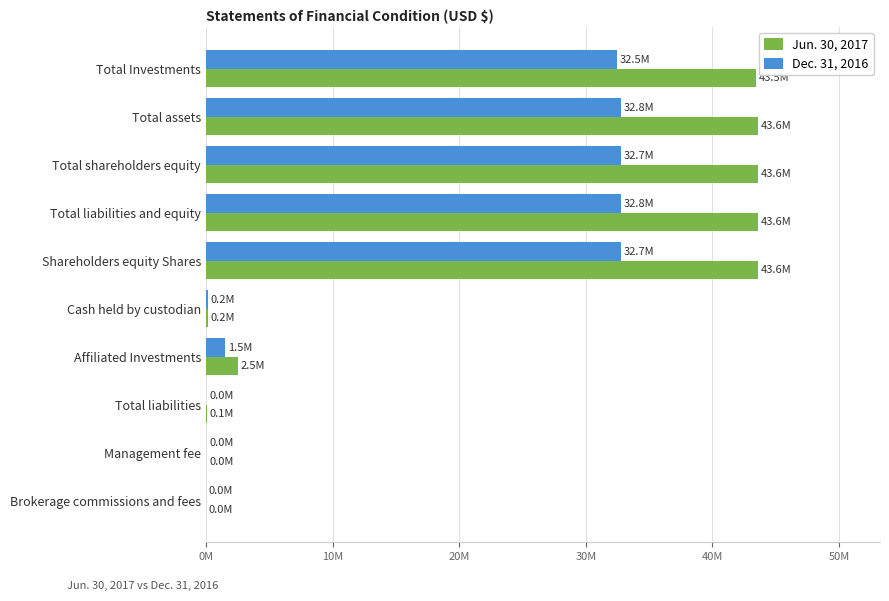

What is the maximum value for Jun. 30, 2017?

43637347